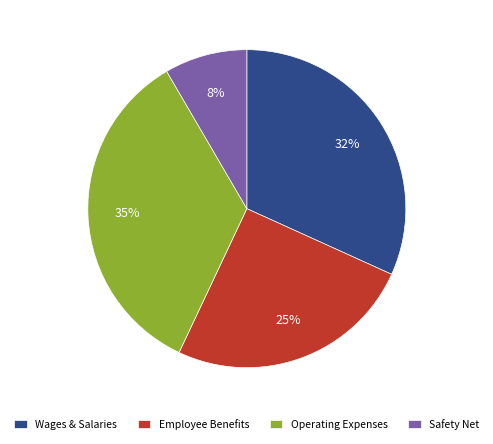

Is the sum of Safety Net and Employee Benefits greater than half?

No